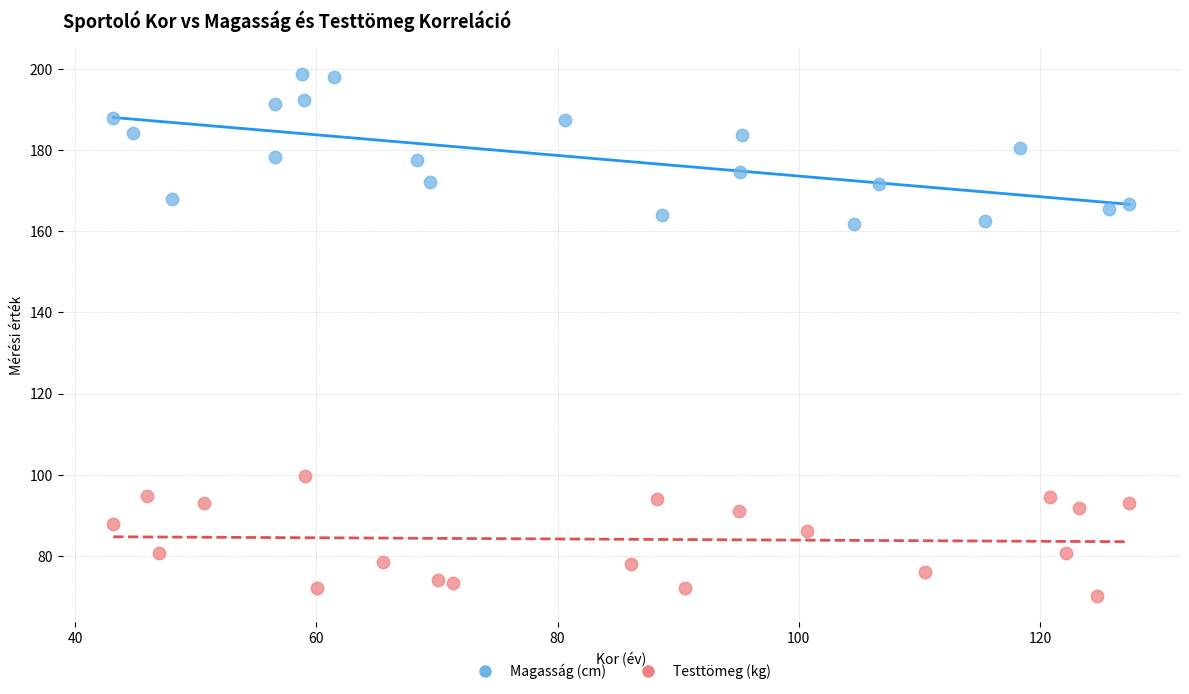

Which series has the largest Y range (max minus min)?

Magasság (cm)